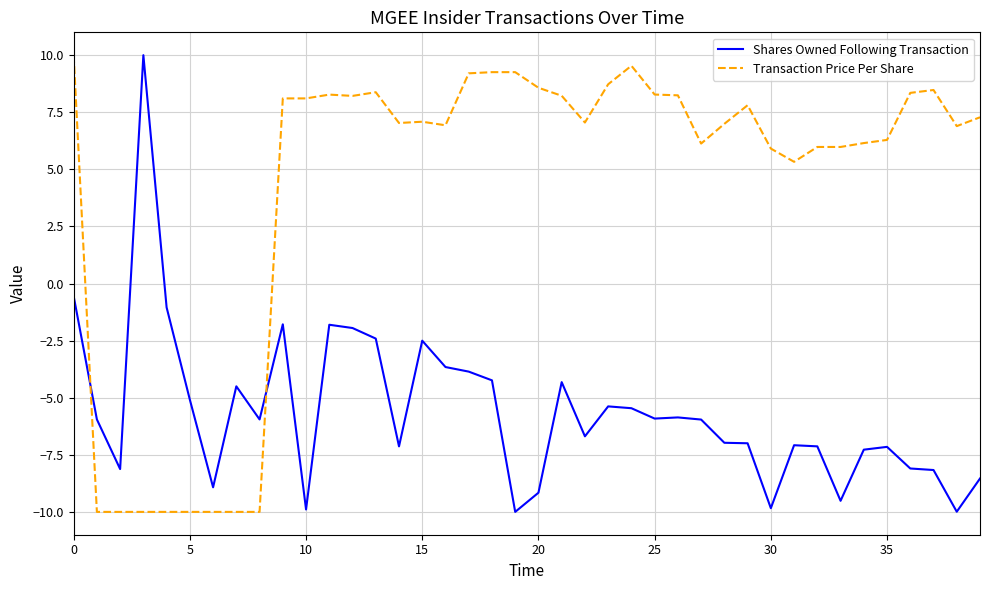

What is the smallest value displayed?

-10.0